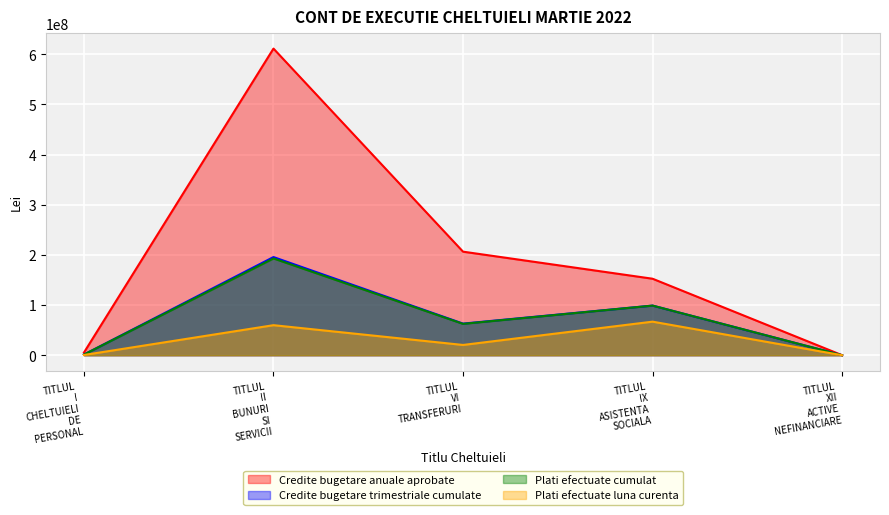

What is the difference between the Credite bugetare trimestriale cumulate values at TITLUL VI TRANSFERURI and TITLUL II BUNURI SI SERVICII?

132648100.0